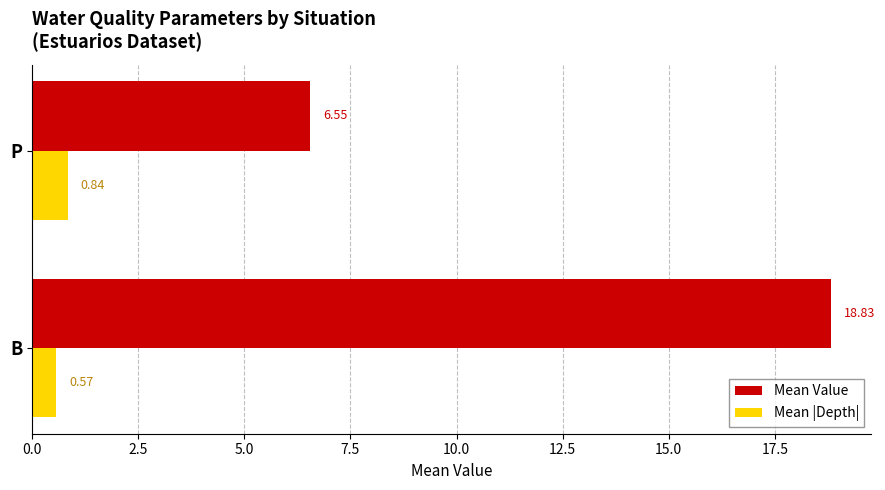

List the series in order of their peak value, lowest first.

Mean |Depth|, Mean Value